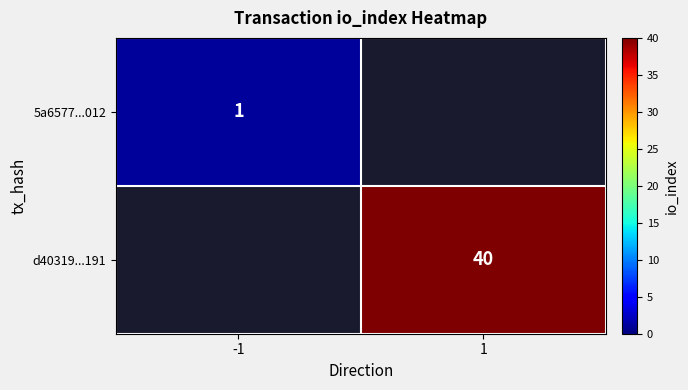

Is it true that d40319...191 equals 18 at 1?

False